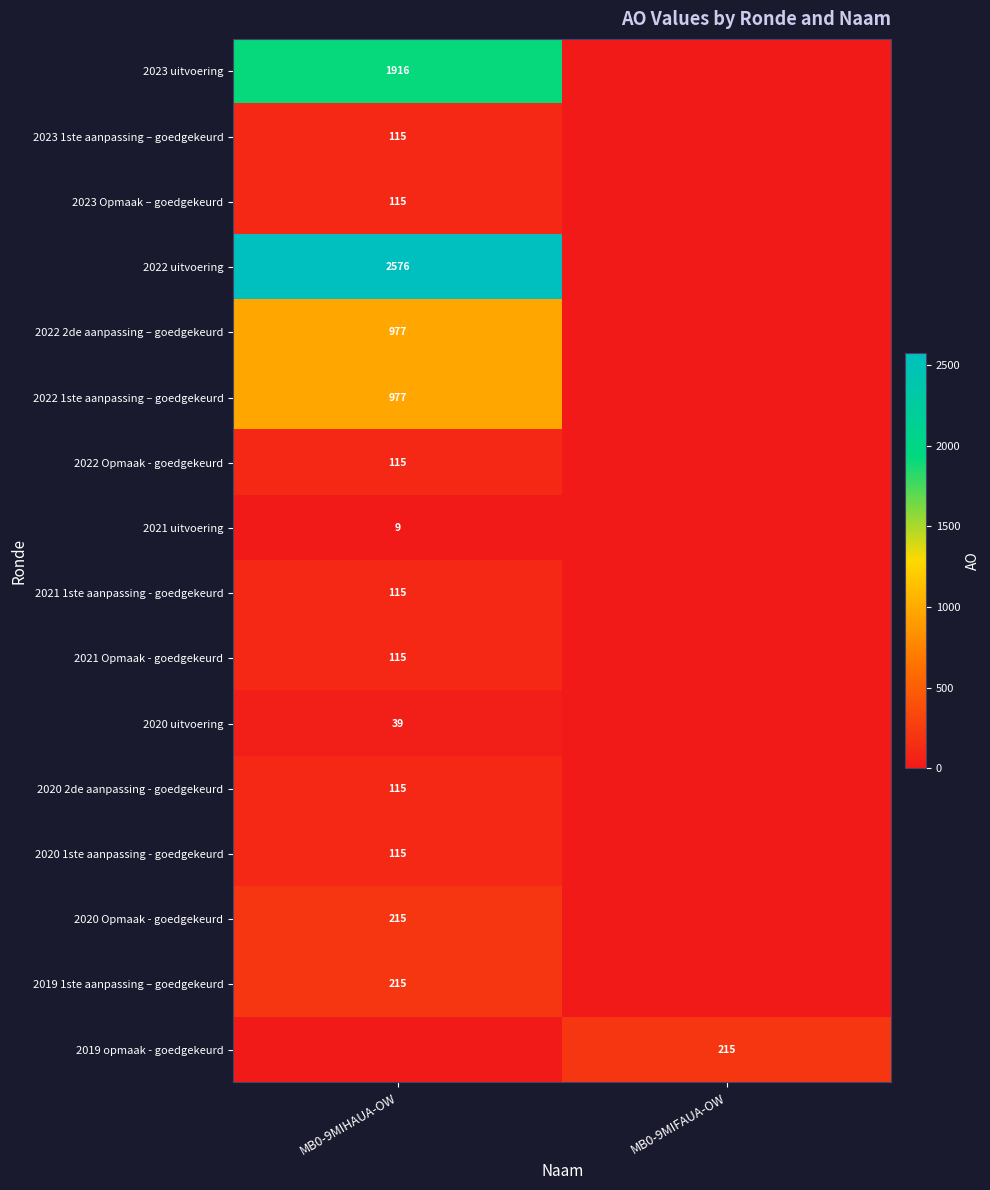

Is it true that 2023 uitvoering equals 1916 at MB0-9MIHAUA-OW?

True